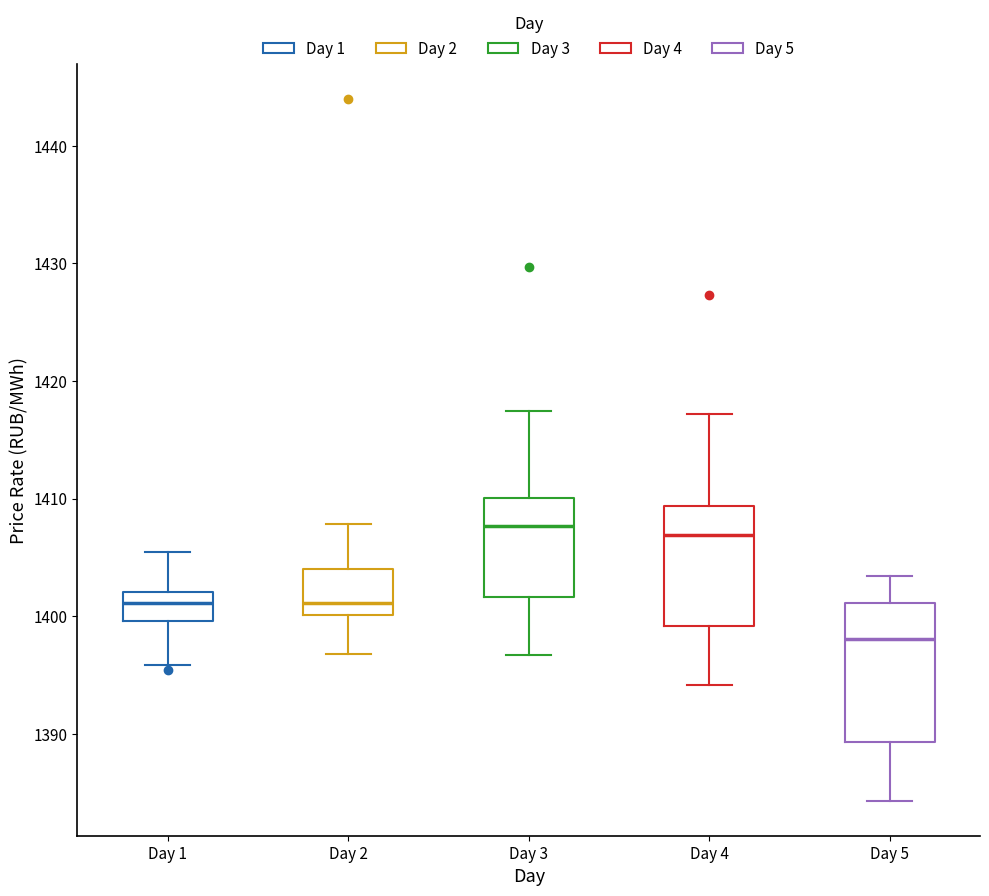

Reading left to right, transcribe this box plot: for each box, give where its median line is, the range the box spans, and where its two whiskers end, as read against the y-axis. The values are not printed on the chart, so give them approximately, as read against the axis.

Day 1: median 1401, box 1400 to 1402, whiskers 1396 to 1405
Day 2: median 1401, box 1400 to 1404, whiskers 1397 to 1408
Day 3: median 1408, box 1402 to 1410, whiskers 1397 to 1417
Day 4: median 1407, box 1399 to 1409, whiskers 1394 to 1417
Day 5: median 1398, box 1389 to 1401, whiskers 1384 to 1403